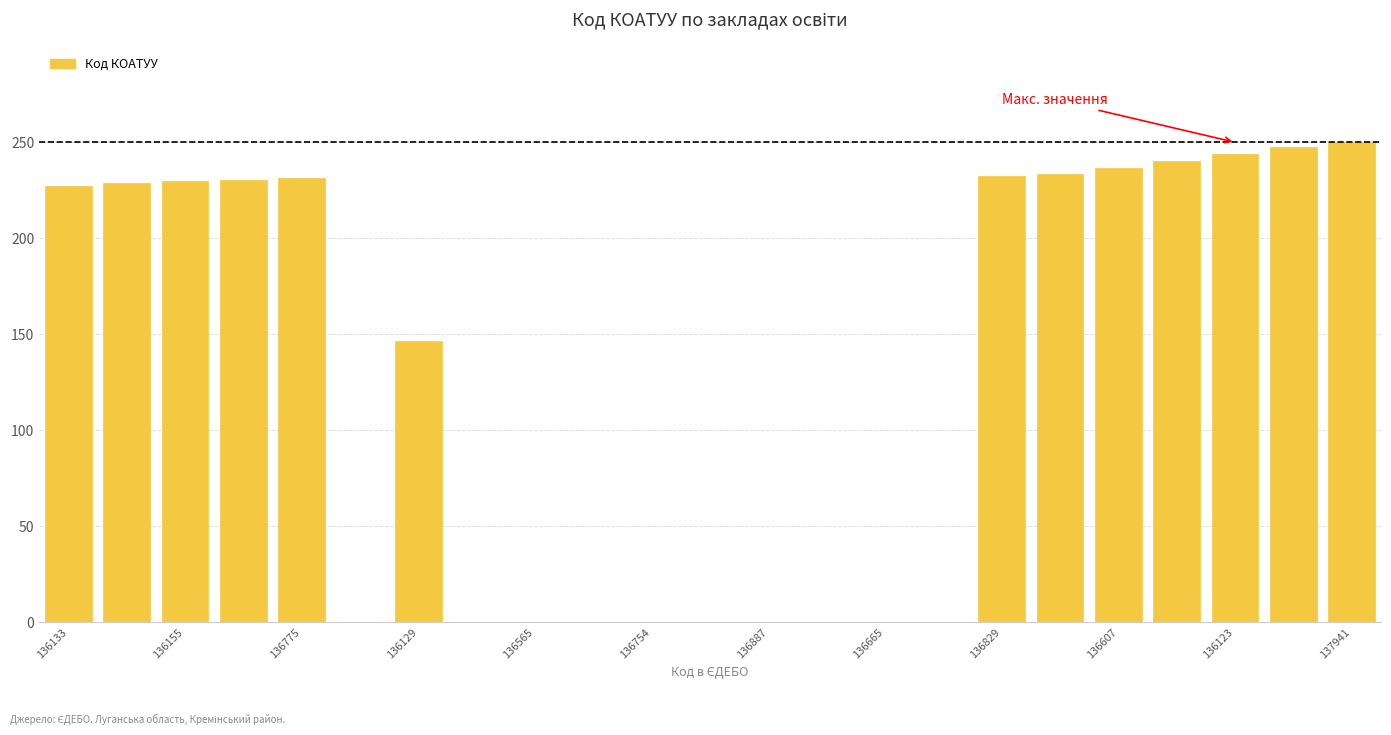

What is the maximum value shown in the chart?

250.0